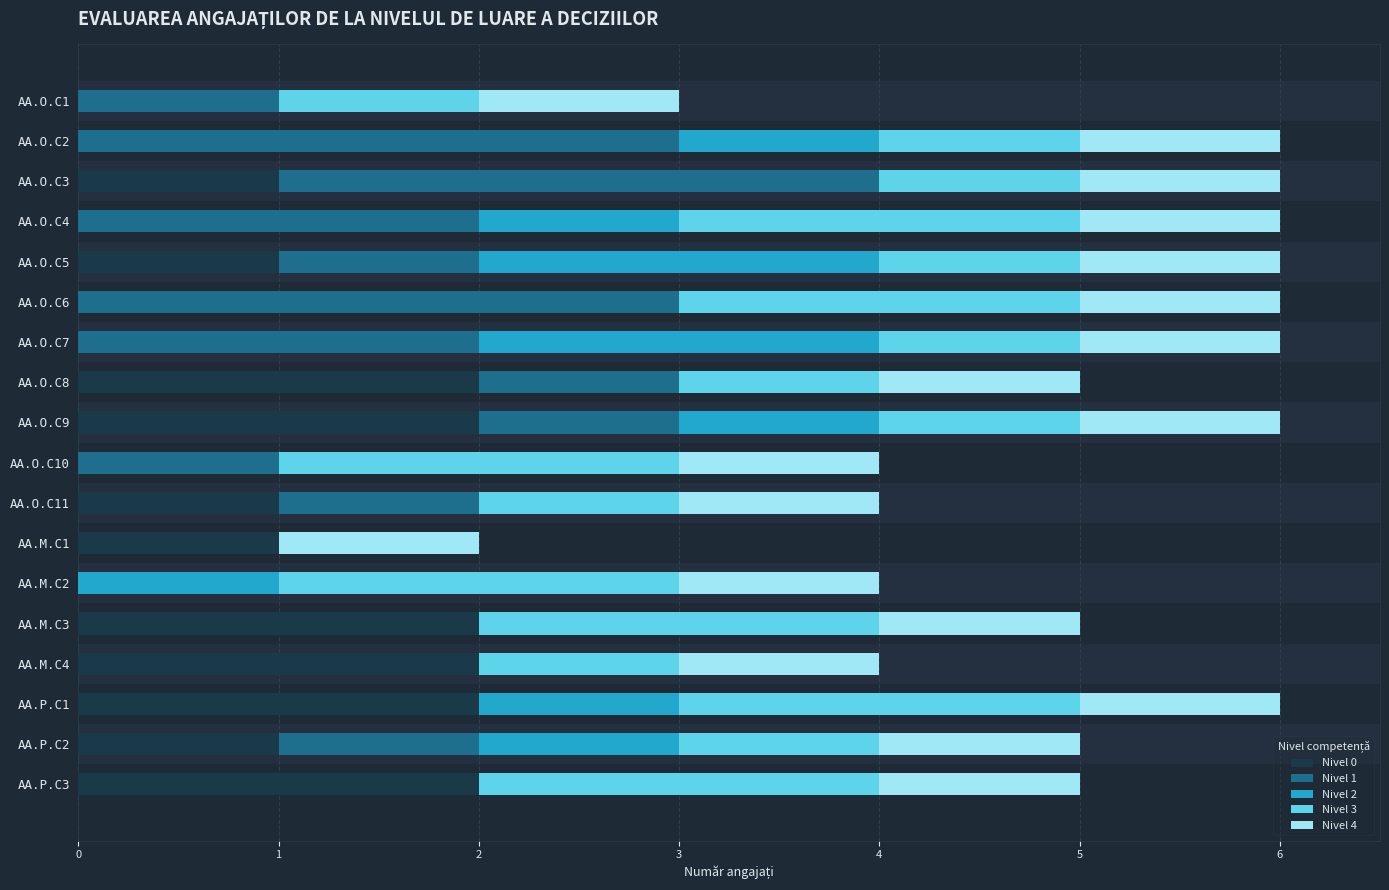

List the series in order of their peak value, highest first.

Nivel 1, Nivel 0, Nivel 2, Nivel 3, Nivel 4